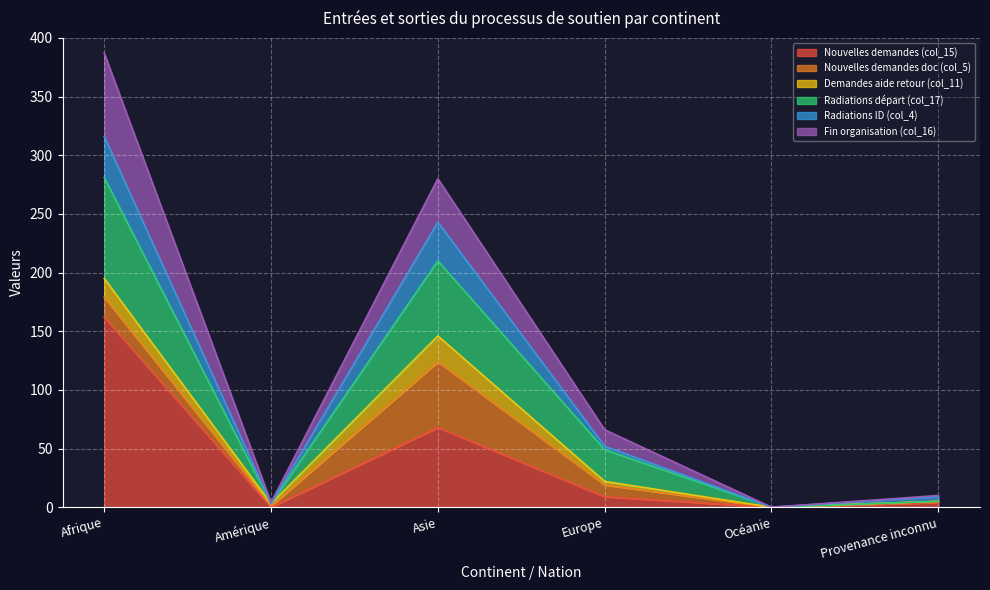

What is the label of the 2nd point from the left?

Amérique